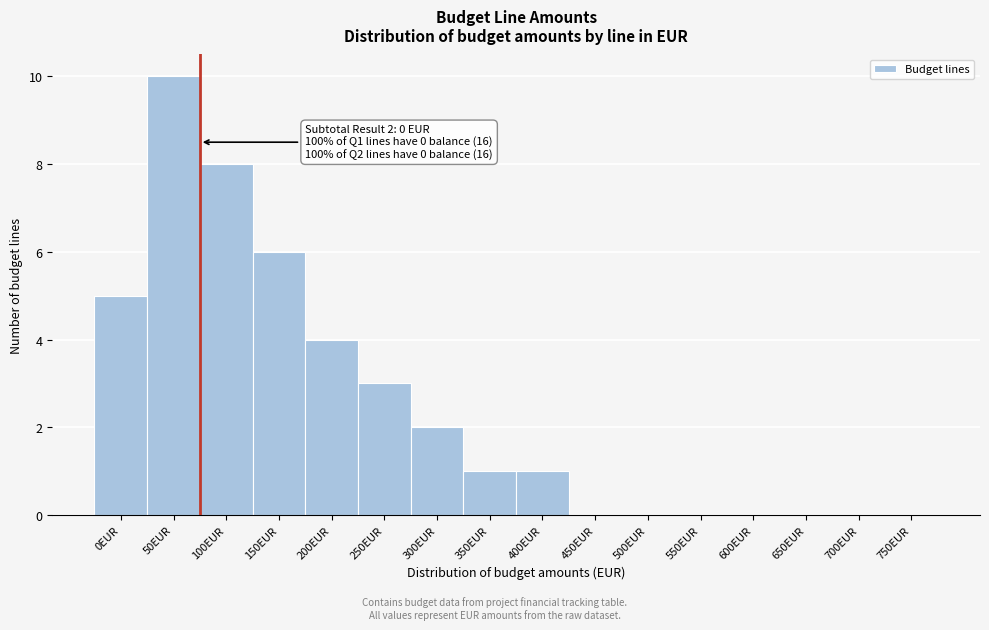

Reading left to right, list all the values displayed in this chart.

0EUR=5	50EUR=10	100EUR=8	150EUR=6	200EUR=4	250EUR=3	300EUR=2	350EUR=1	400EUR=1	450EUR=0	500EUR=0	550EUR=0	600EUR=0	650EUR=0	700EUR=0	750EUR=0